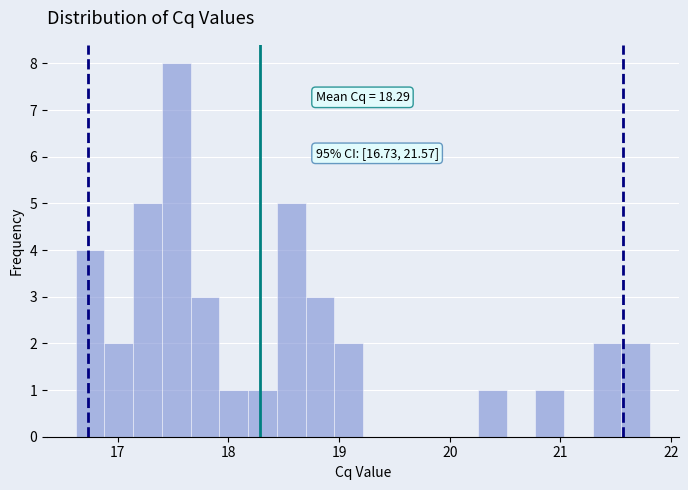

Read against the x-axis, roughly where is the centre of the tallest bar?

17.5